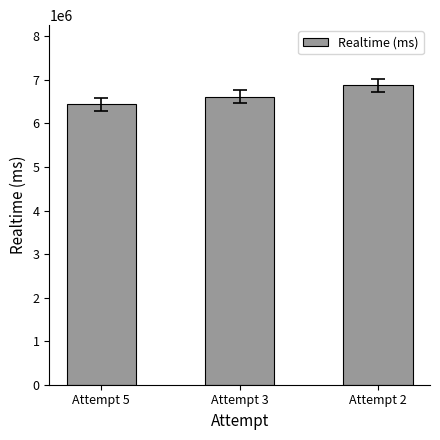

What is the minimum value shown in the chart?

6436192